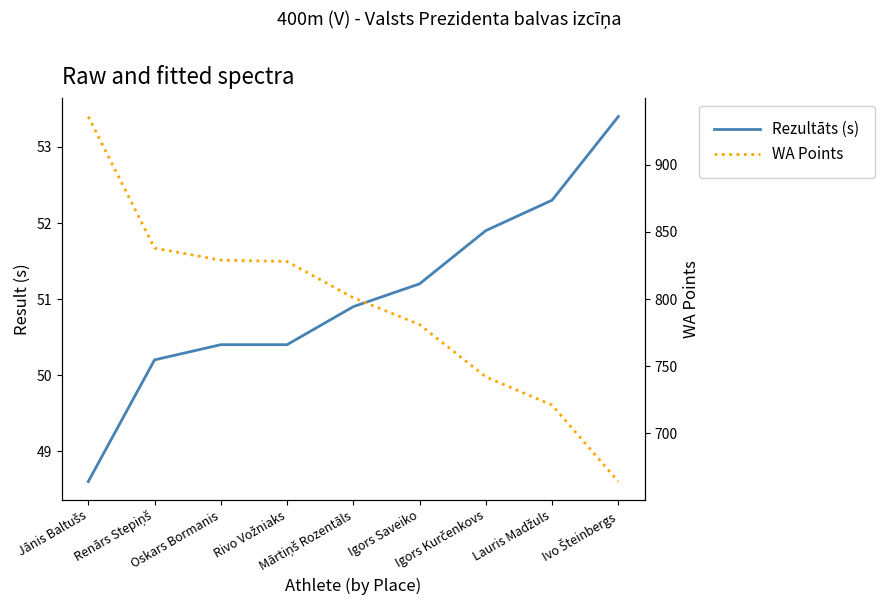

At how many categories does at least one series exceed 474?

9